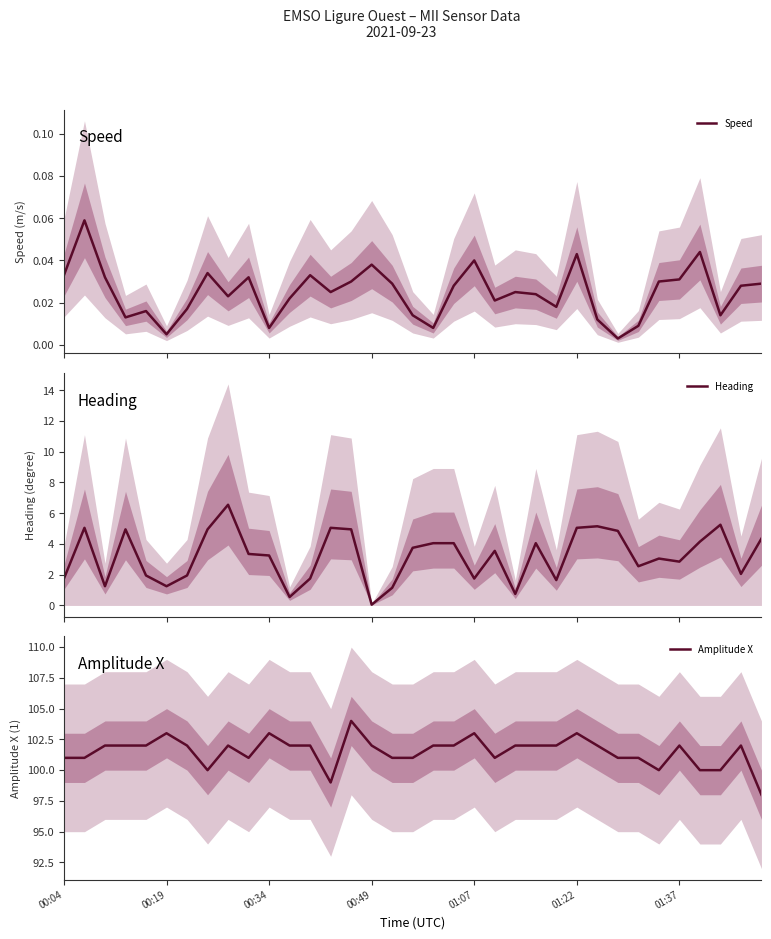

Is it true that Amplitude X equals 101.0 at 9?

True